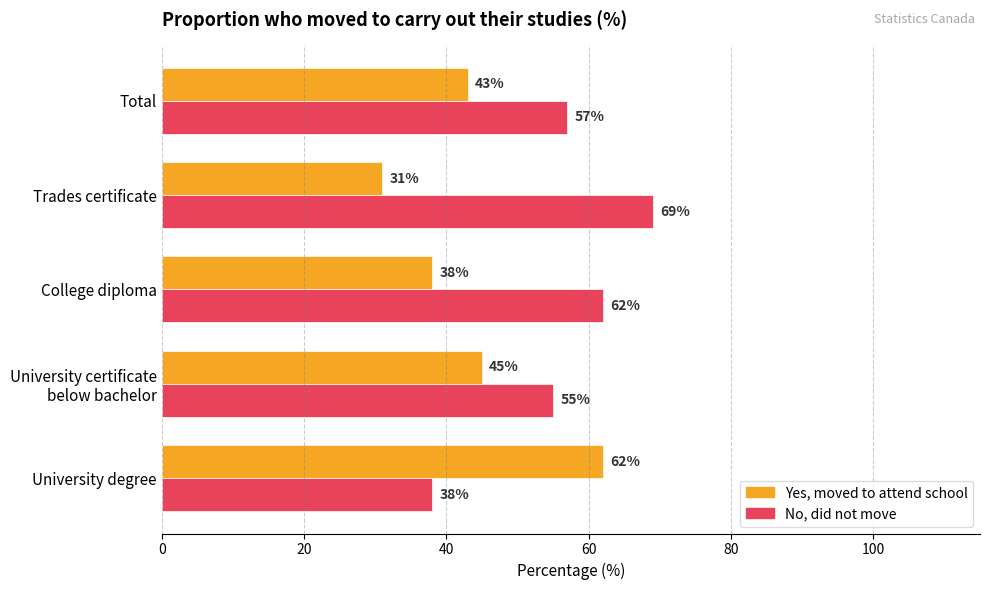

At how many categories does at least one series exceed 33?

5